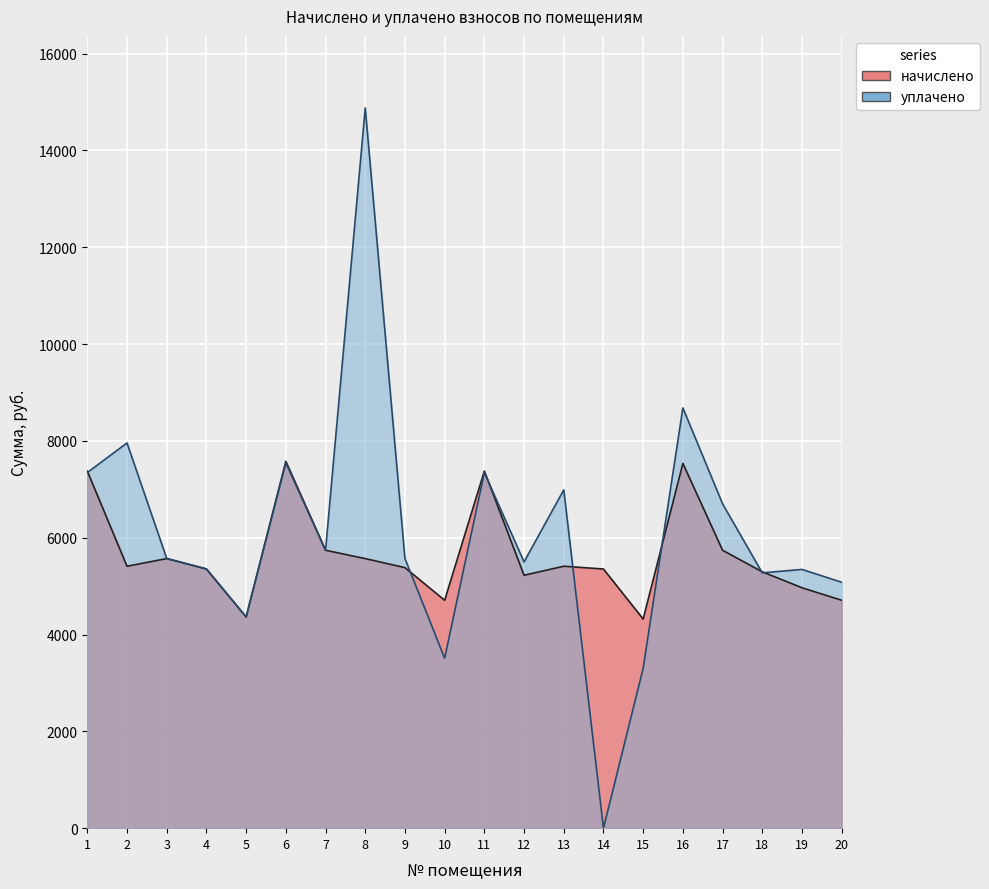

The value at 2 is 5410.7. True or false?

True